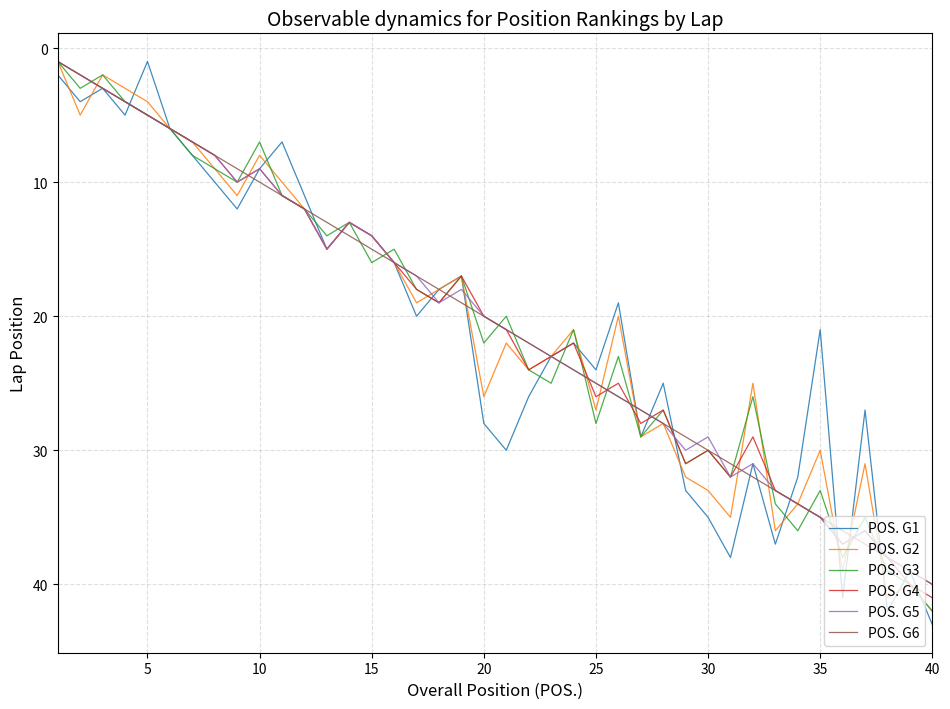

Which series has the widest spread of values?

POS. G1